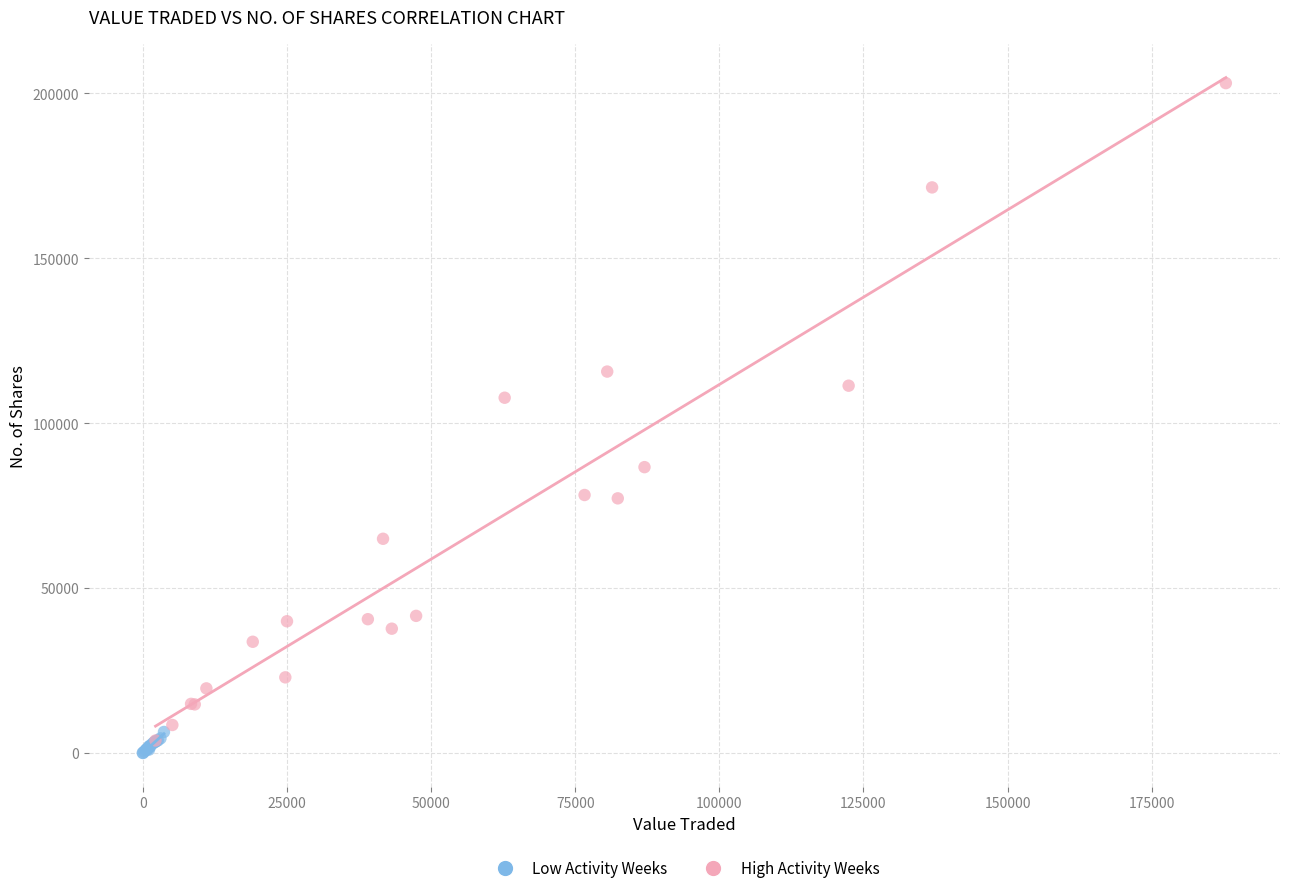

Which series has the widest spread of Y values?

High Activity Weeks